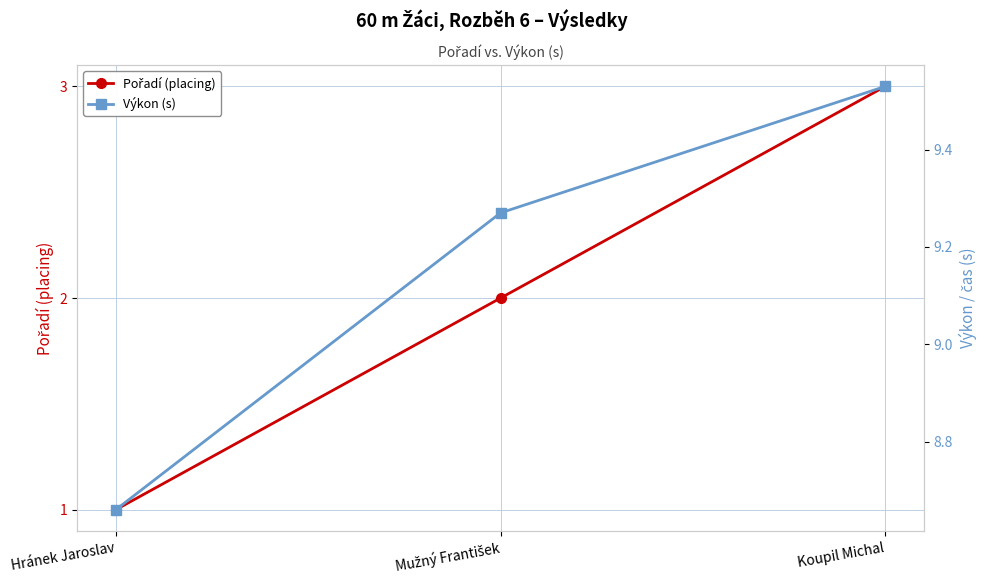

Which category has the lowest value across all series?

Hránek Jaroslav